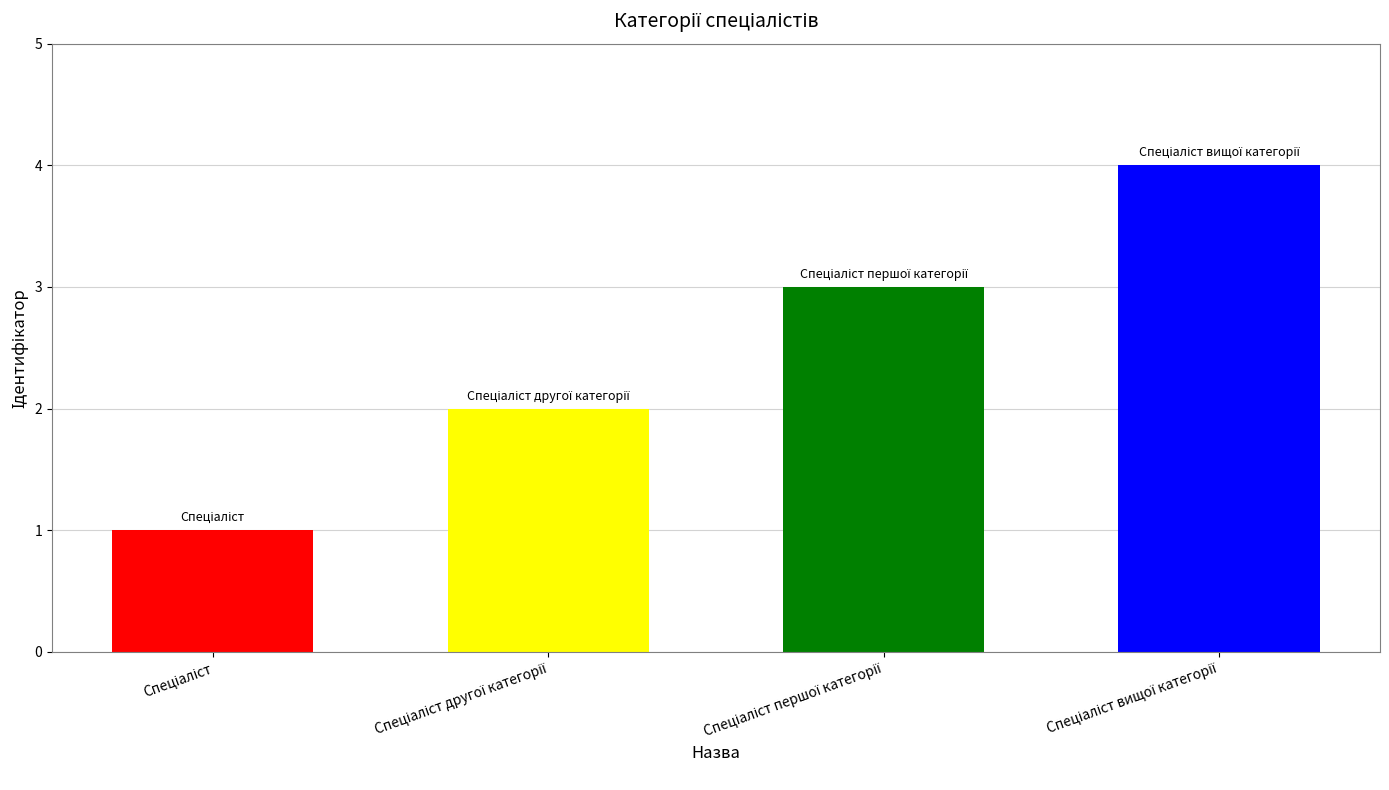

What is the sum of all values?

10